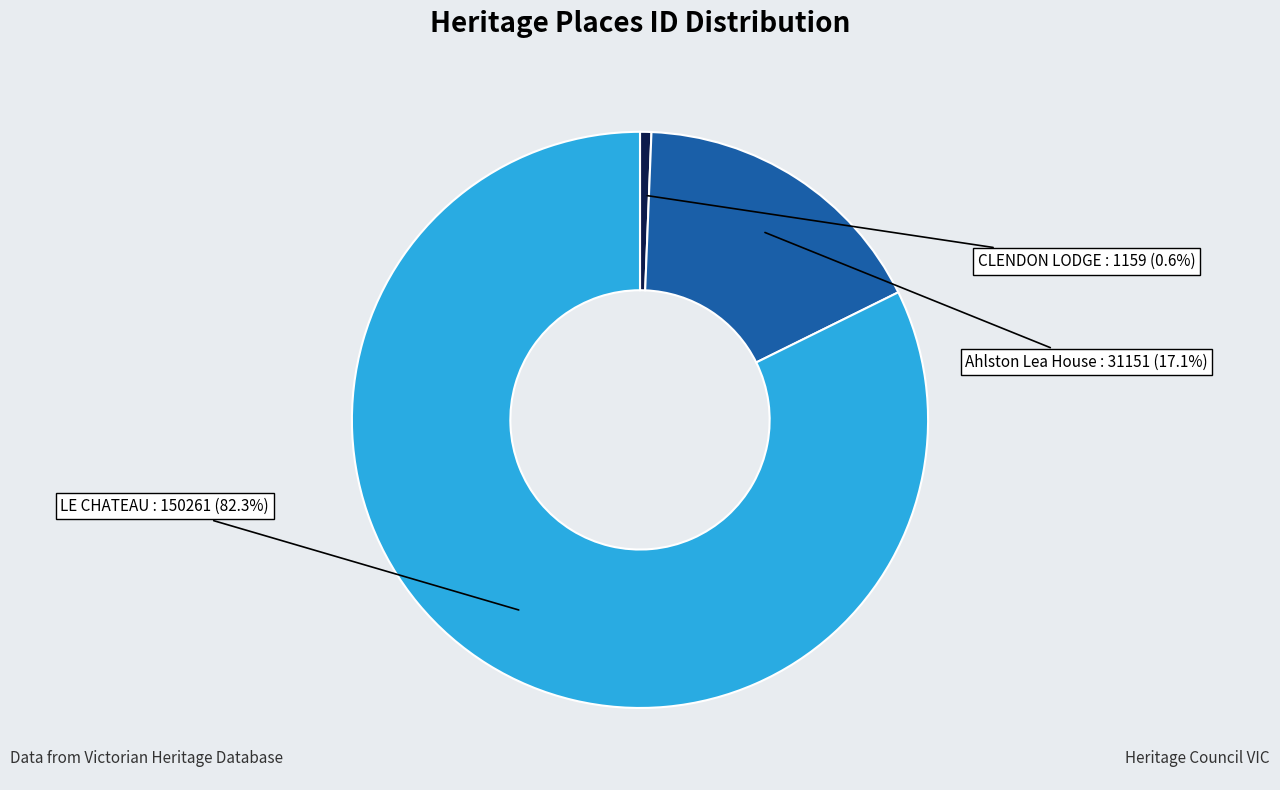

What is the ratio of the value at LE CHATEAU to the value at CLENDON LODGE?

129.6